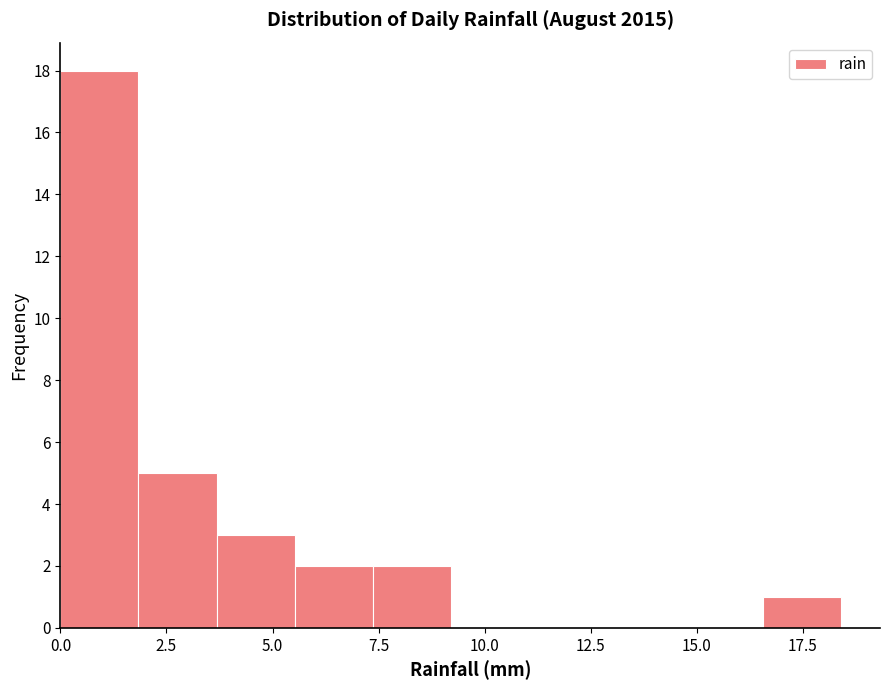

Read against the x-axis, roughly where is the centre of the tallest bar?

1.0